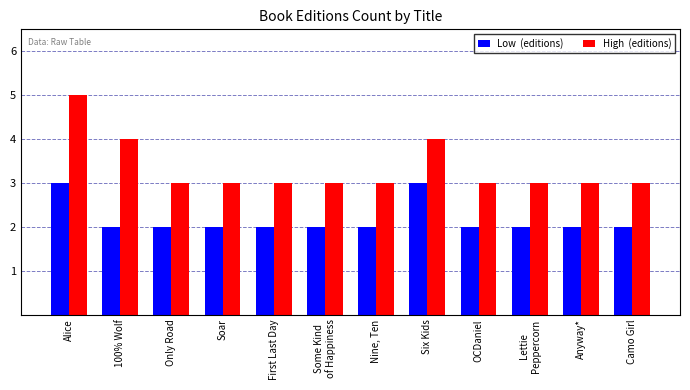

At which category does the chart reach its peak across all series?

Alice